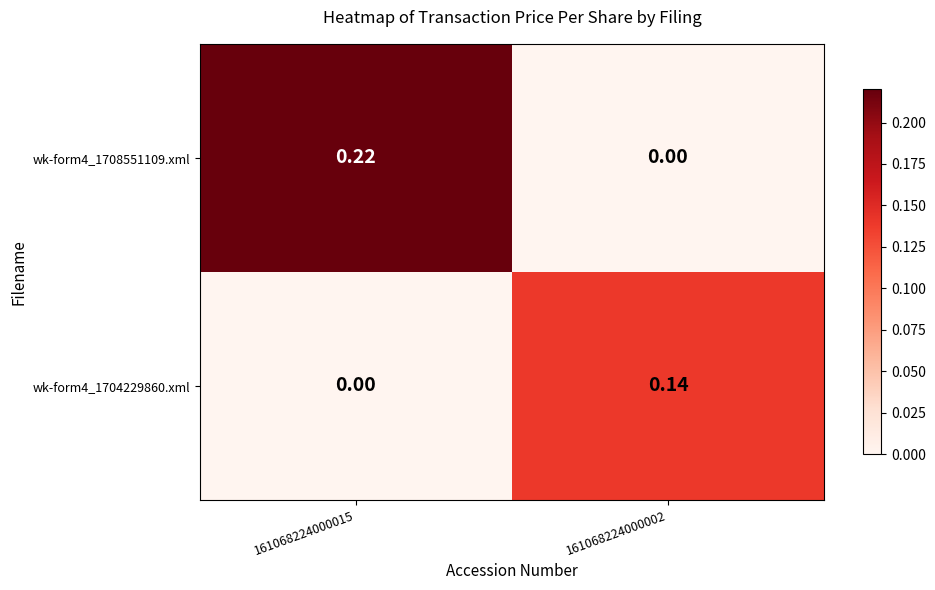

Is the value of wk-form4_1708551109.xml at 161068224000015 greater than the value of wk-form4_1704229860.xml at 161068224000002?

Yes